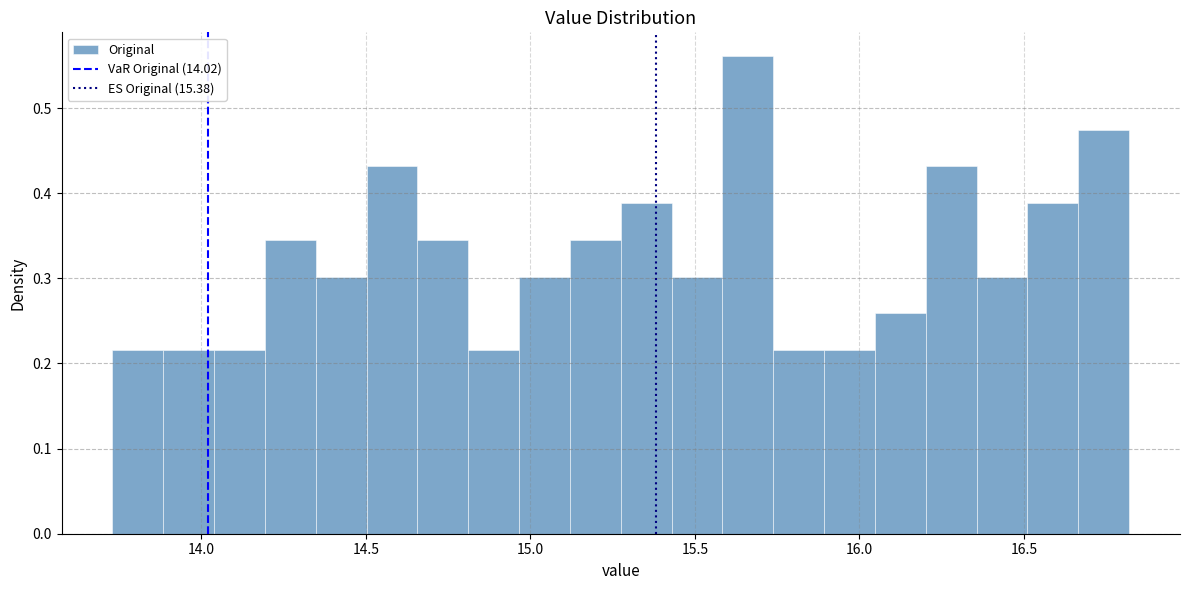

Around what value on the x-axis is the tallest bar? Give the approximate position of its centre, as read against the axis.

15.65